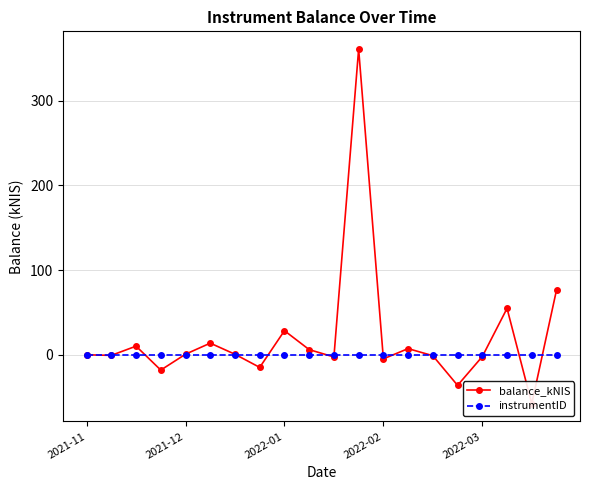

Which category has the highest value across all series?

11